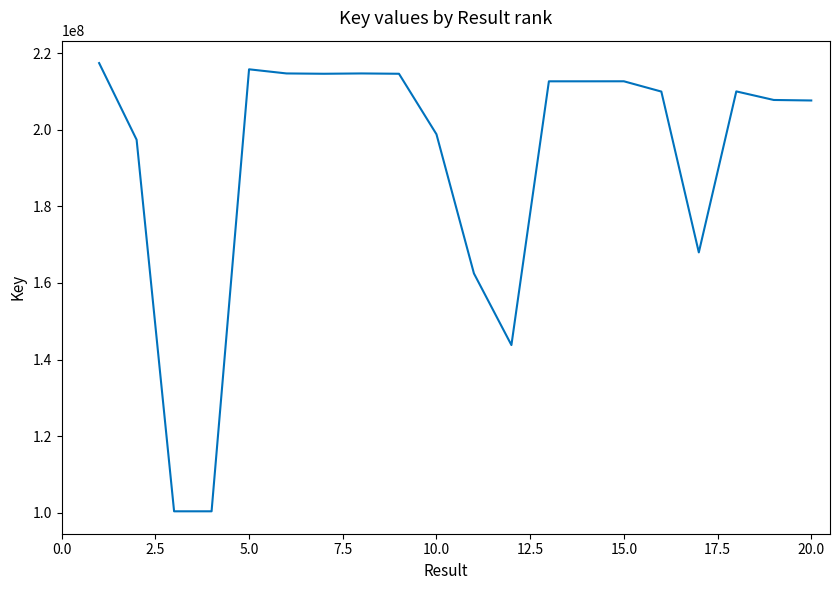

What is the difference between the maximum and minimum values?

116994382